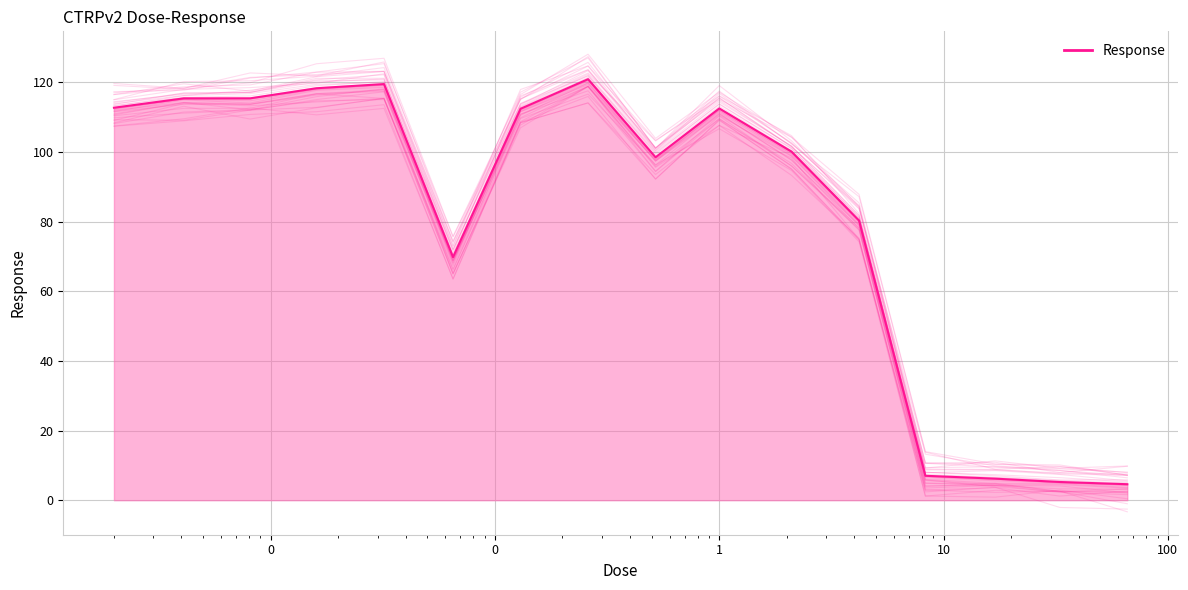

List the labels in order of value, smallest first.

66.0, 33.0, 17.0, 8.3, 0.065, 4.2, 0.52, 2.1, 0.13, 1.0, 0.002, 0.0041, 0.0081, 0.016, 0.032, 0.26